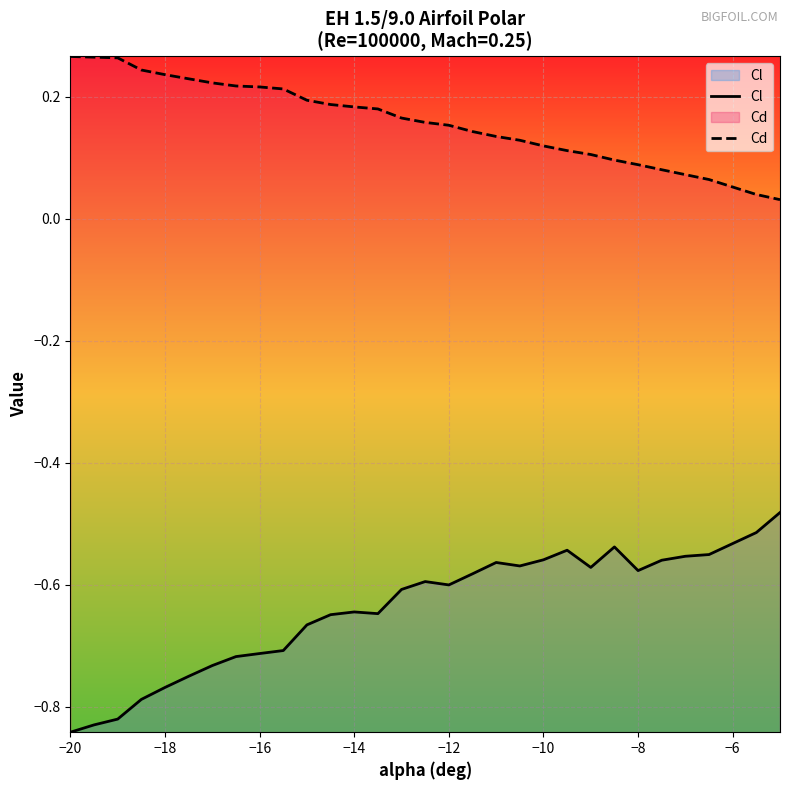

Which series has the largest total across all categories?

Cd